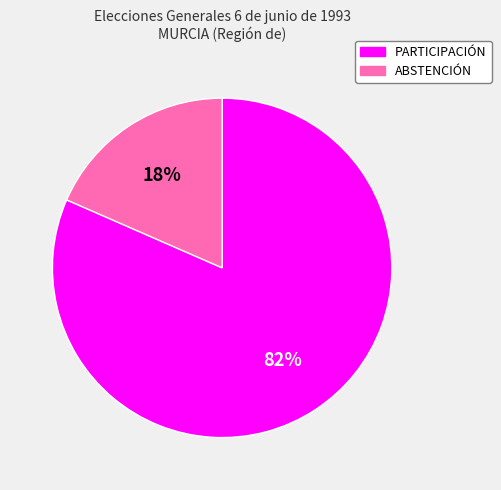

Rank the categories by value from highest to lowest.

PARTICIPACIÓN, ABSTENCIÓN